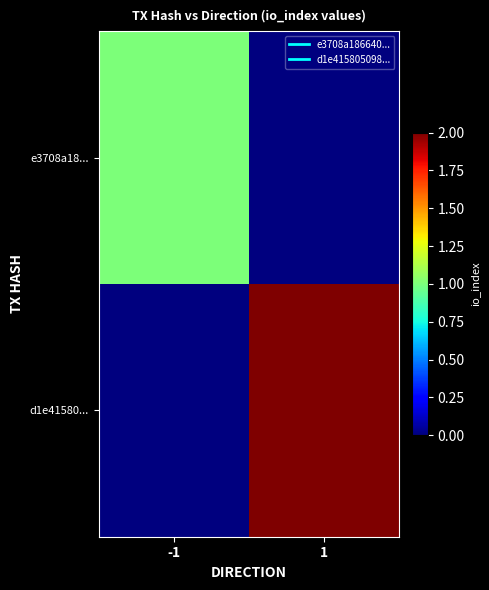

Reading left to right, what are all the values shown in this chart?

e3708a18...: -1=1	1=0
d1e41580...: -1=0	1=2